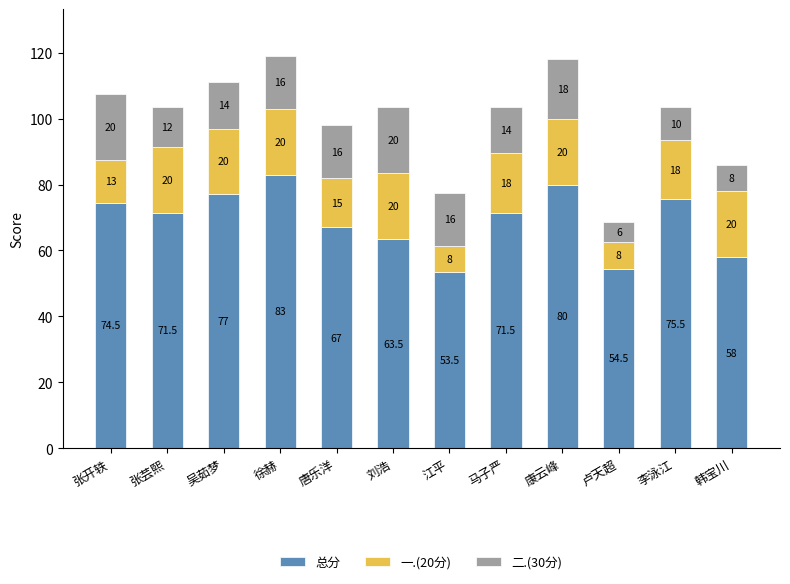

What is the total value across all series at 唐乐洋?

98.0